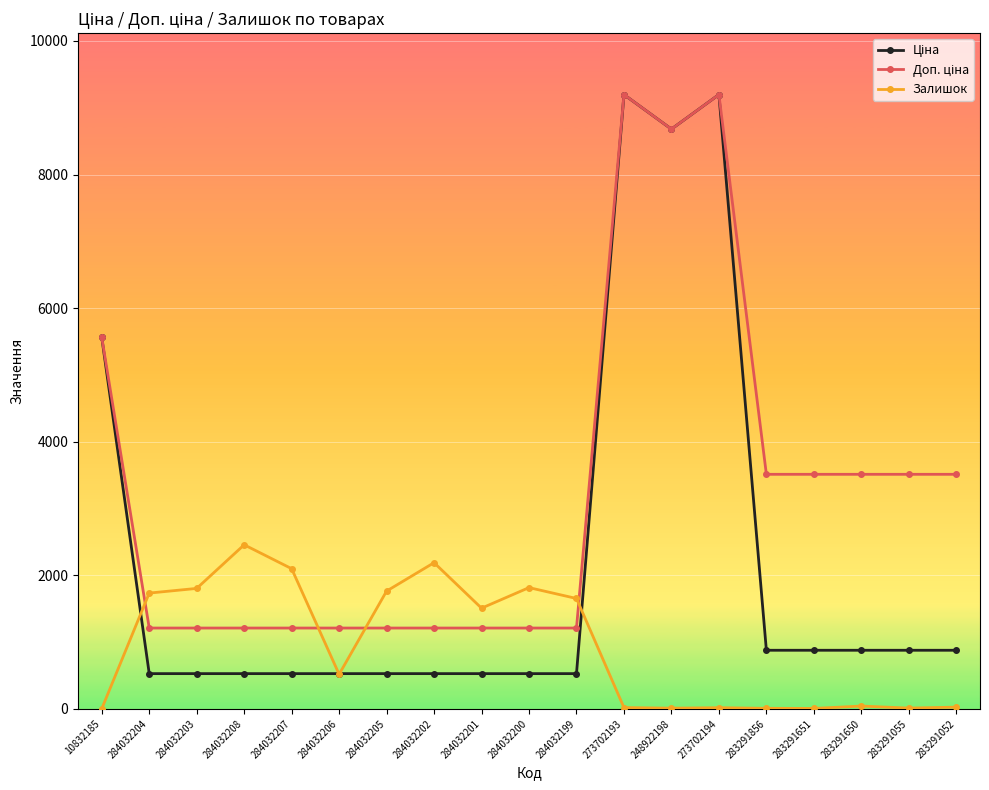

Is it true that Залишок equals 2099.0 at 284032207?

True